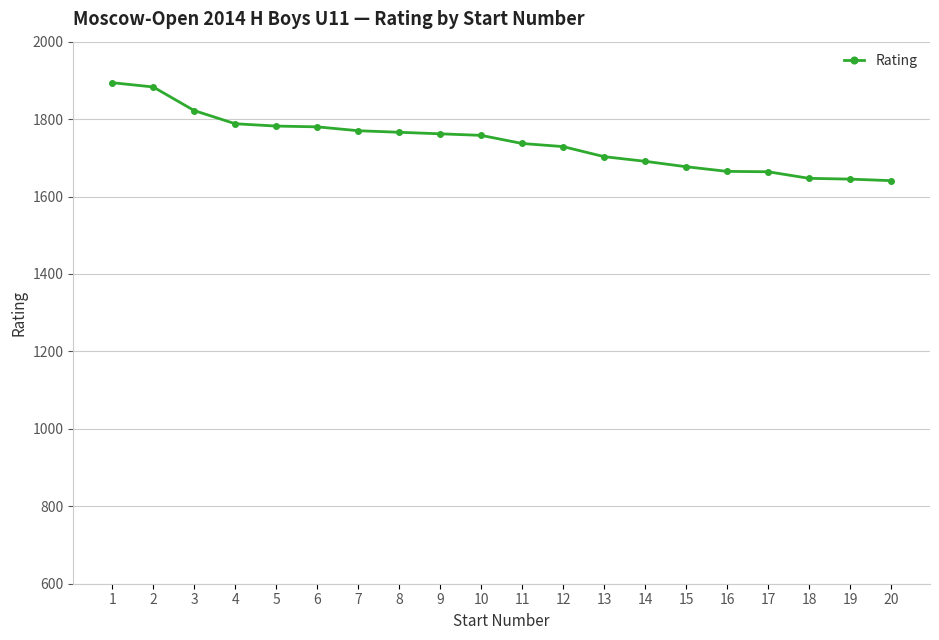

What is the sum of the values at 19 and 18?

3292